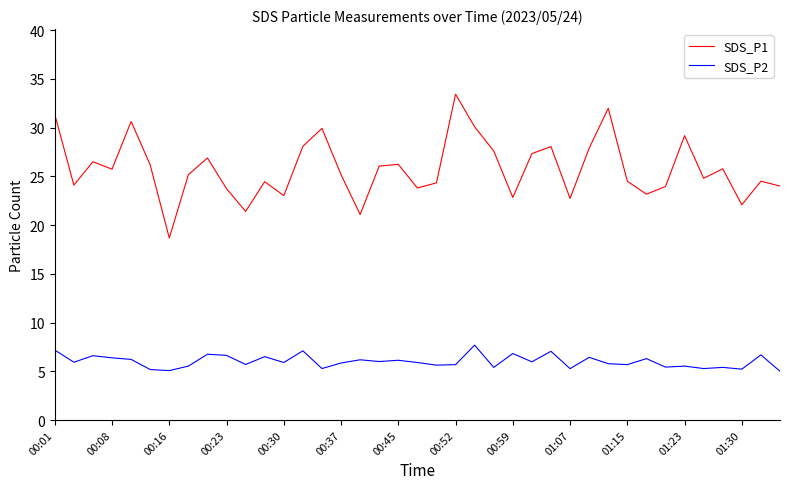

Which series has the largest range (max minus min)?

SDS_P1